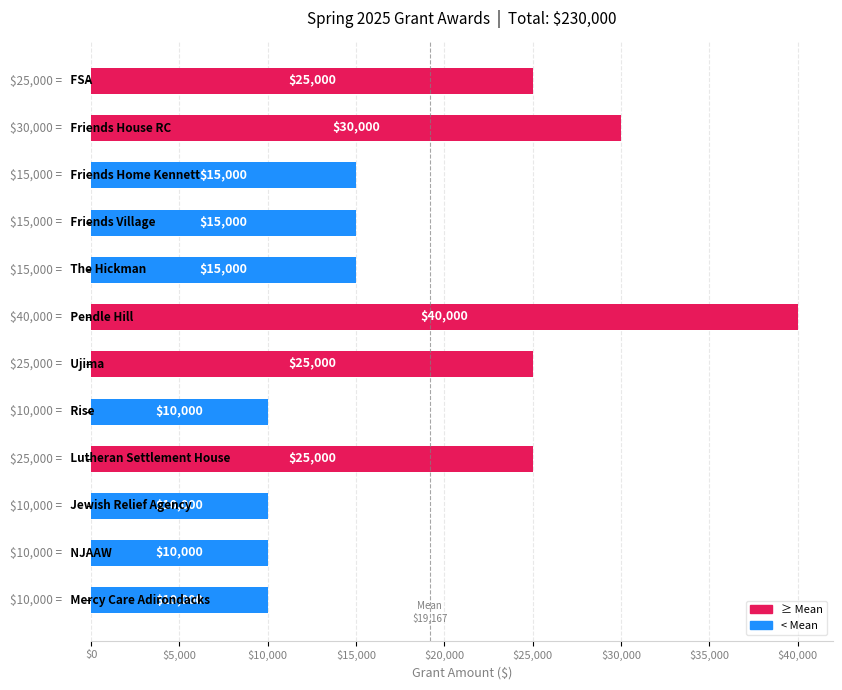

Count the values in the range 10000 to 25000.

10